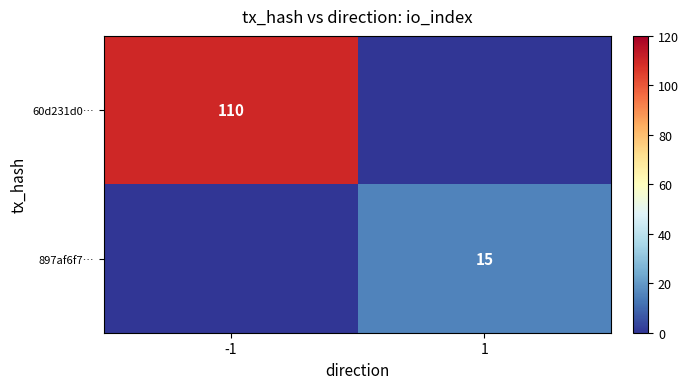

The value of 897af6f7… at 1 is 7. True or false?

False